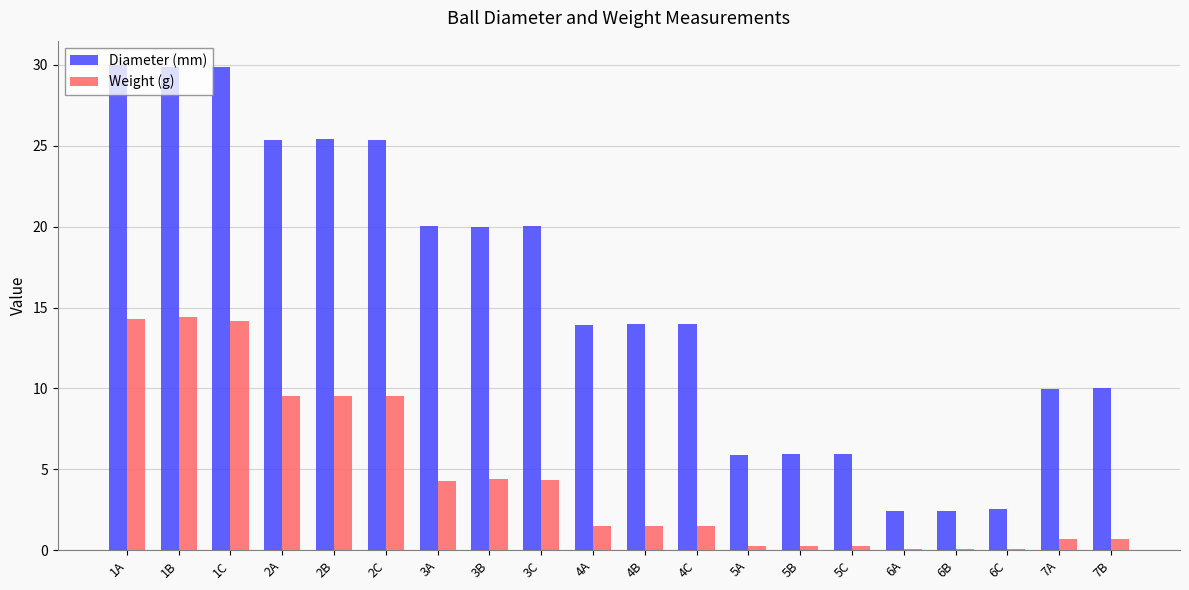

What is the total value across all series at 6B?

2.5